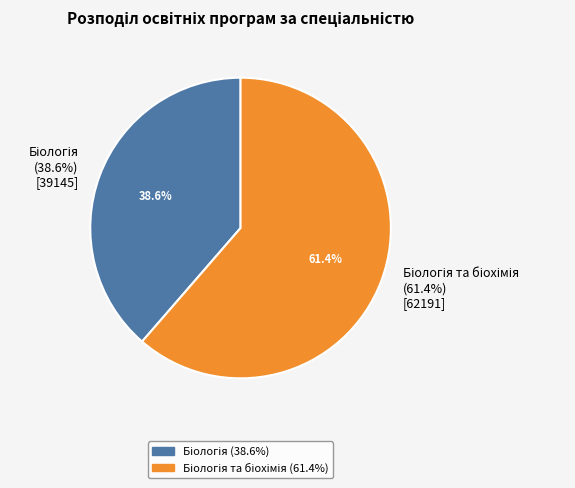

How many slices are in this pie chart?

2